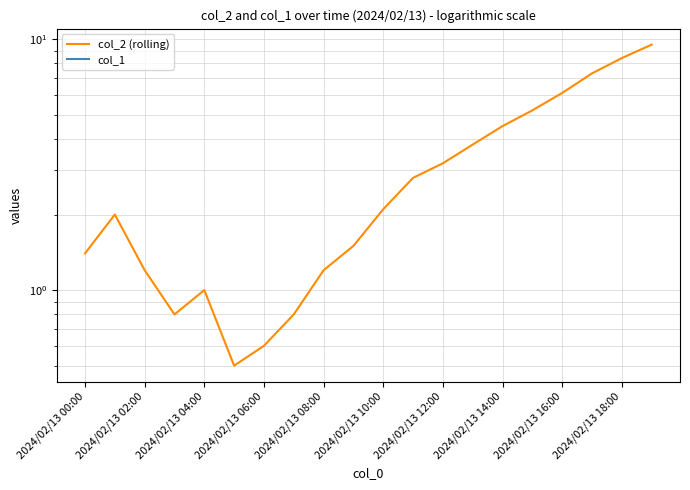

Which has a higher value, 2024/02/13 18:00 or 2024/02/13 08:00?

2024/02/13 18:00